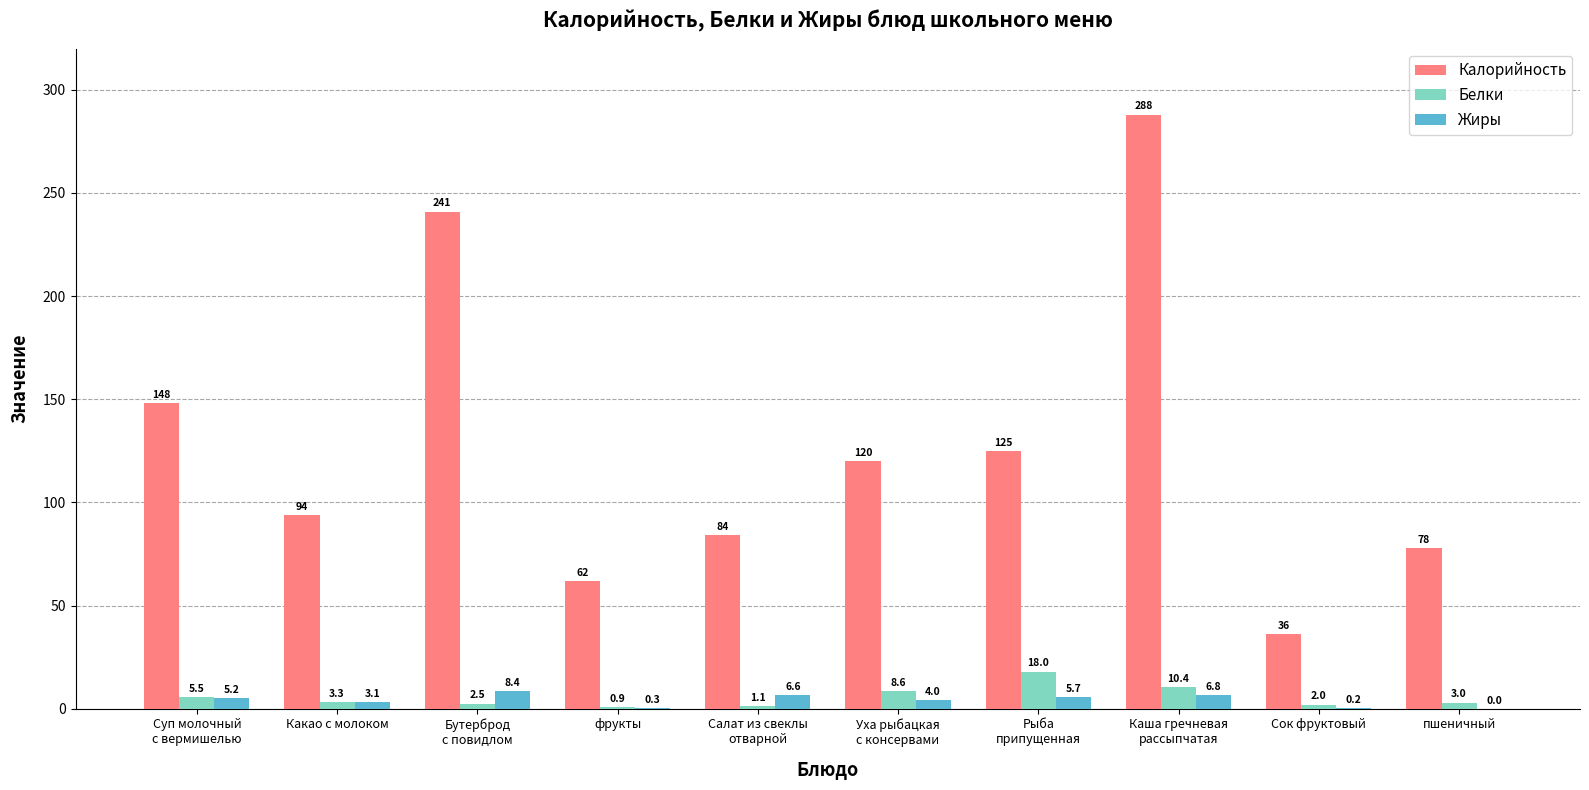

Count the number of categories in the chart.

10